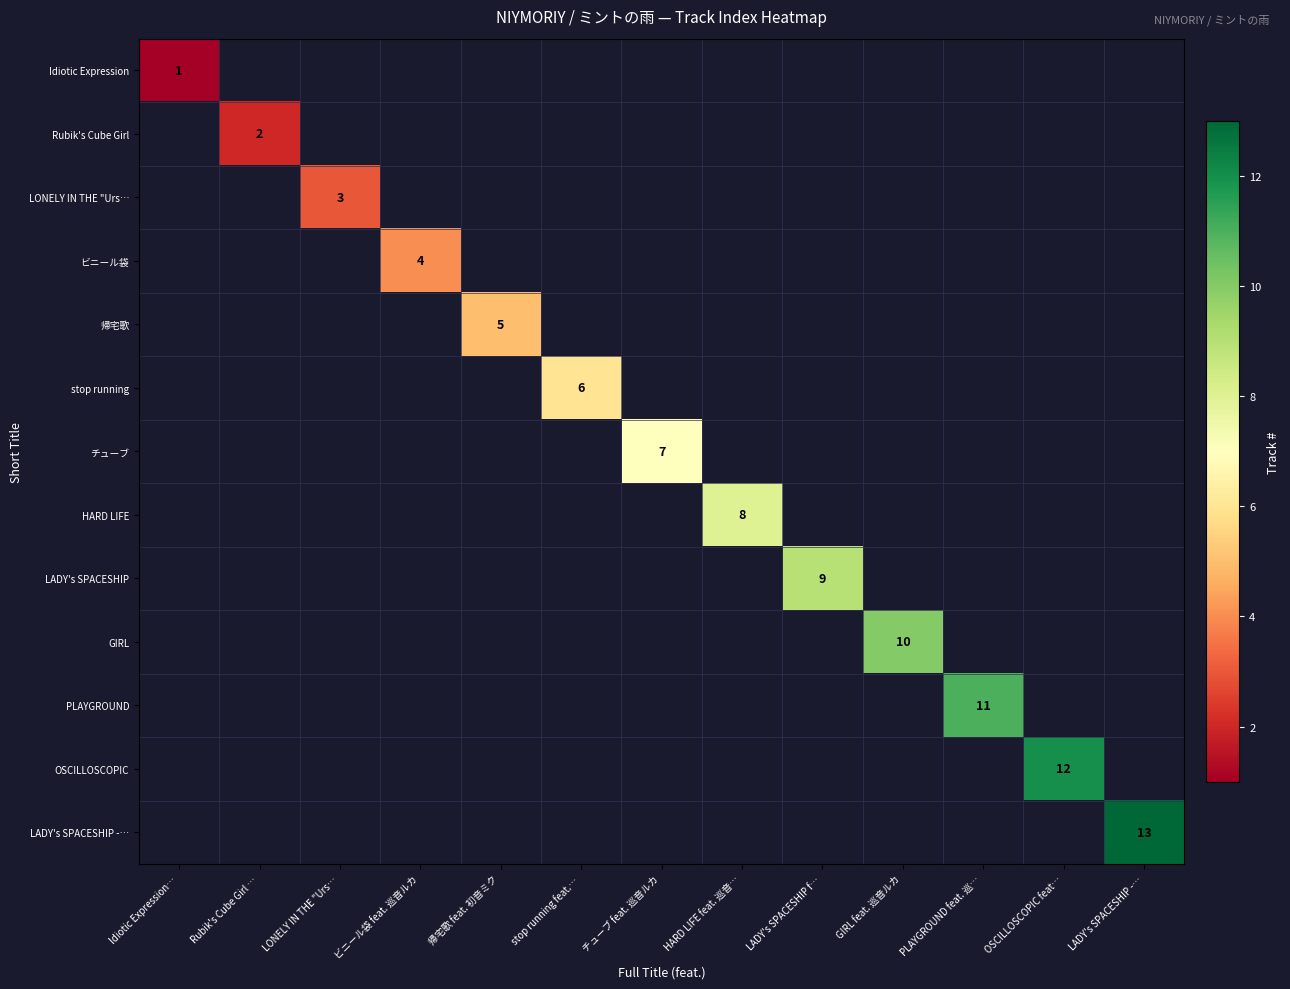

How many data points does each series have?

13